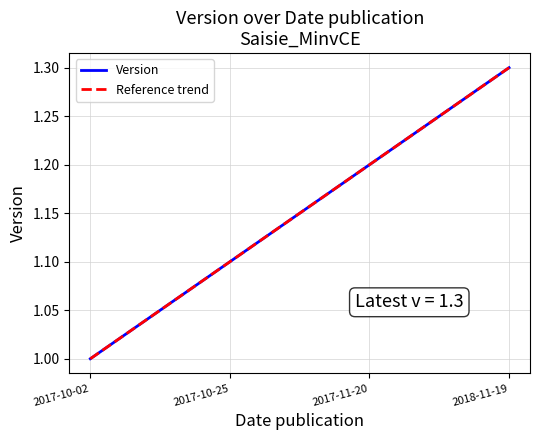

What is the label of the 1st point from the left?

2017-10-02